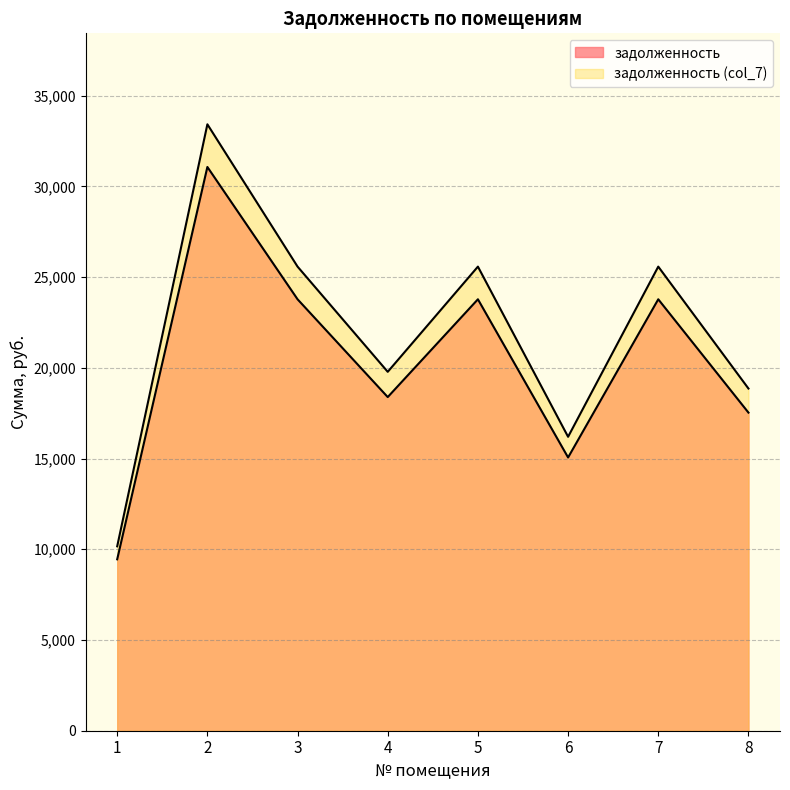

Reading left to right, extract all data points from this chart.

задолженность: 1=9446.9	2=31067.0	3=23775.8	4=18386.6	5=23775.8	6=15058.0	7=23775.8	8=17530.7
задолженность (col_7): 1=10162.1	2=33419.0	3=25575.8	4=19778.6	5=25575.8	6=16198.0	7=25575.8	8=18857.8